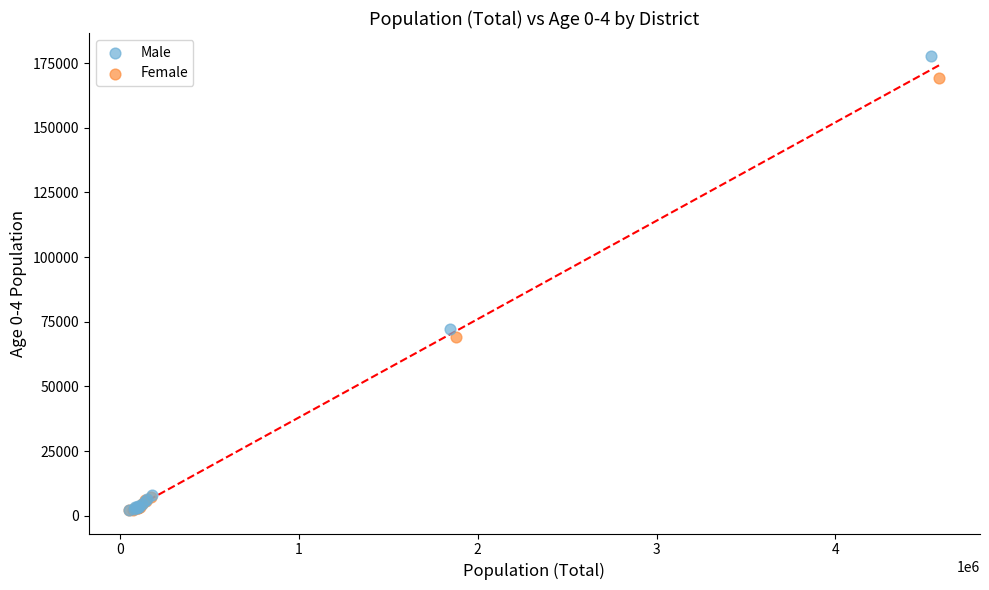

What are all the series names shown in the legend?

Male, Female